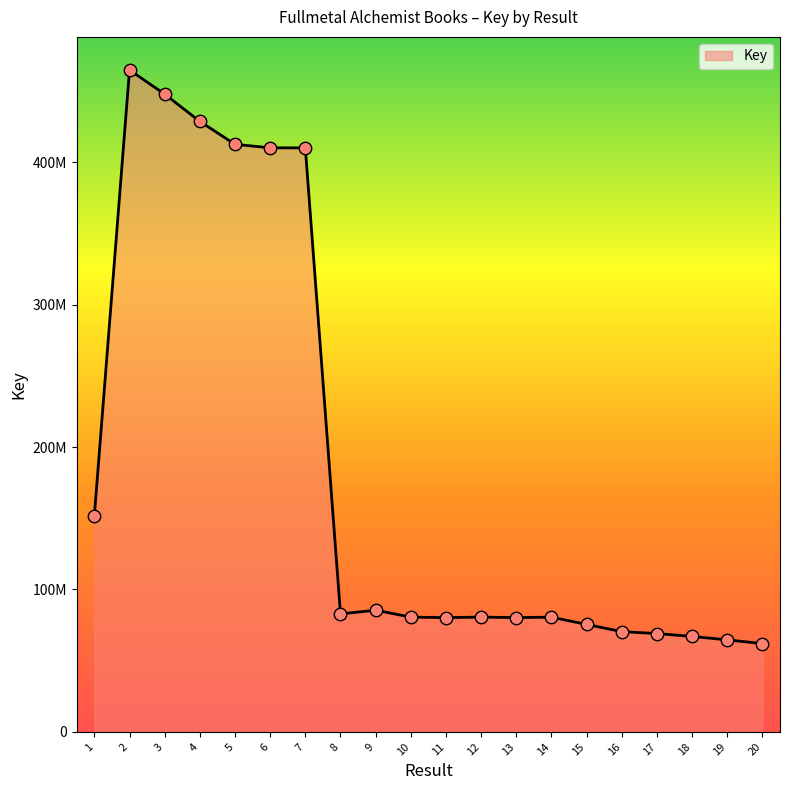

Is this an area chart (filled region under the line)?

Yes